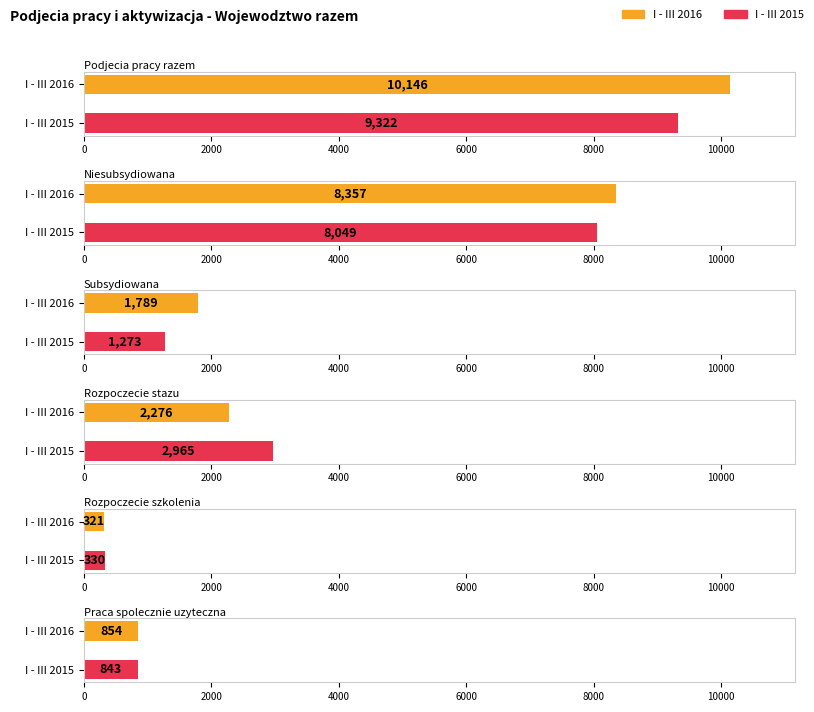

Is the value of Niesubsydiowana at I - III 2015 greater than the value of Podjecia pracy razem at I - III 2016?

No